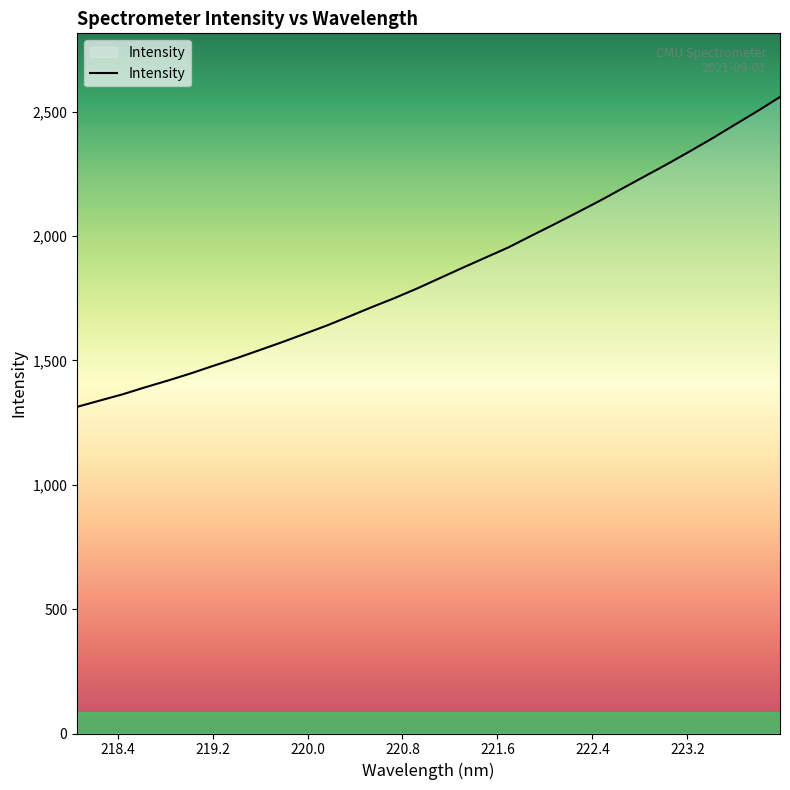

What is the minimum value shown in the chart?

1312.9